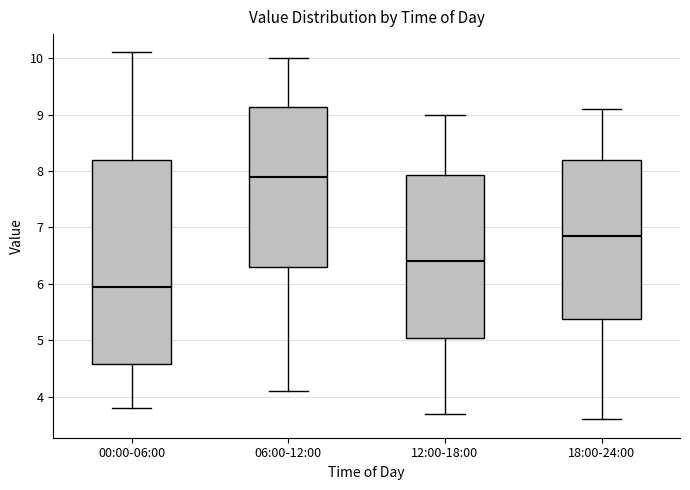

Comparing the boxes themselves (not the whiskers), which one is the tallest?

00:00-06:00